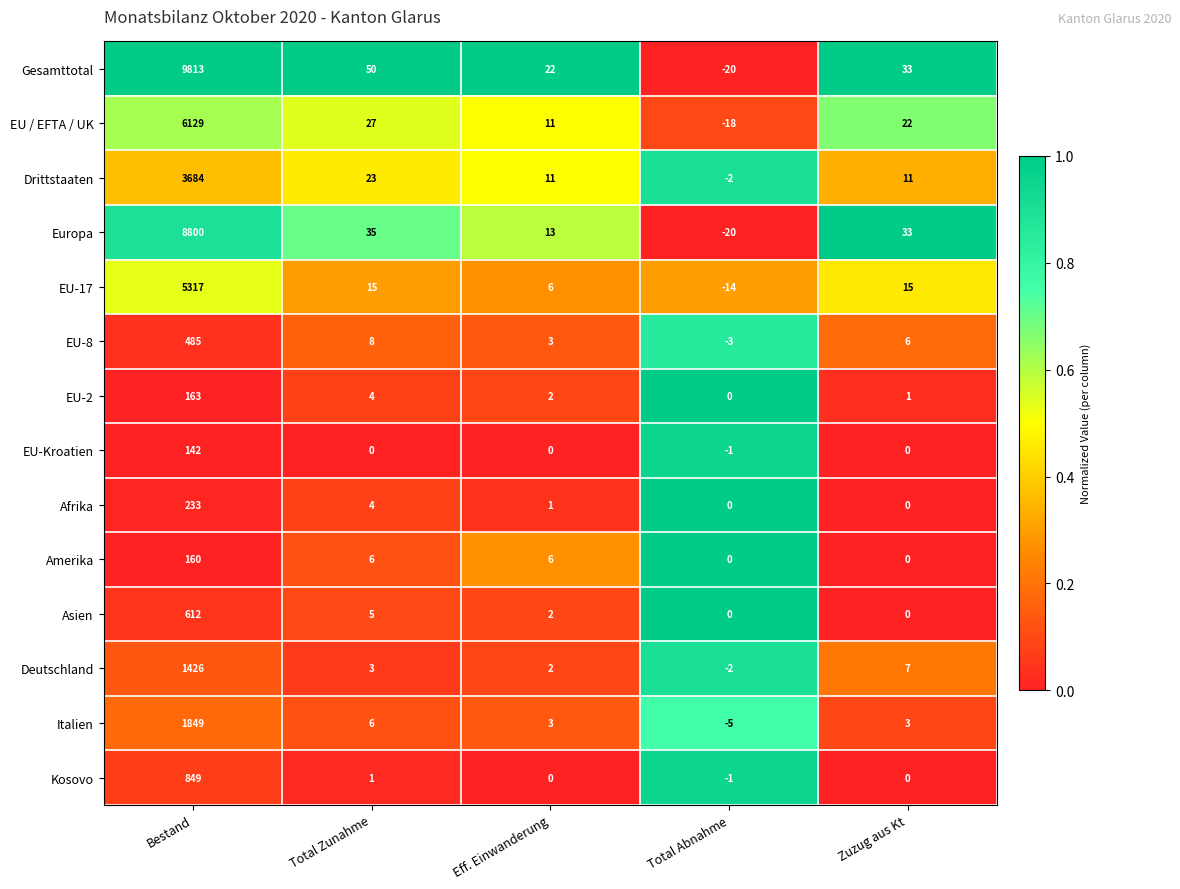

Is it true that Drittstaaten equals 11 at Eff. Einwanderung?

True